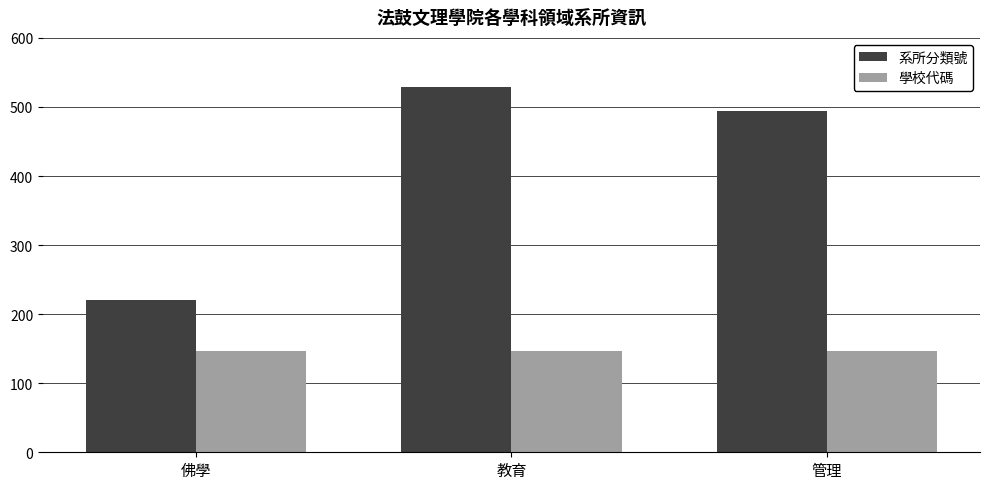

Which series has the largest range (max minus min)?

系所分類號